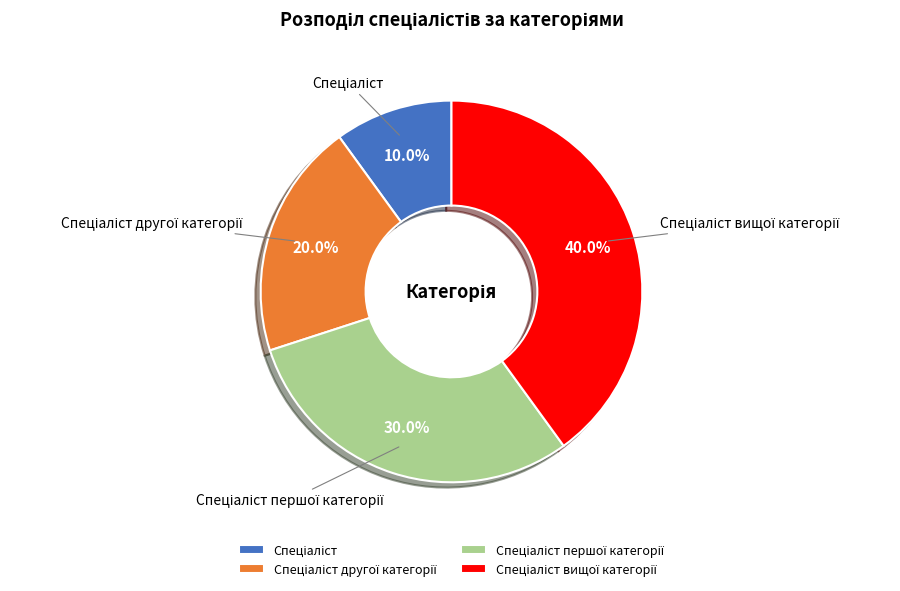

Is there a majority slice in this chart?

No